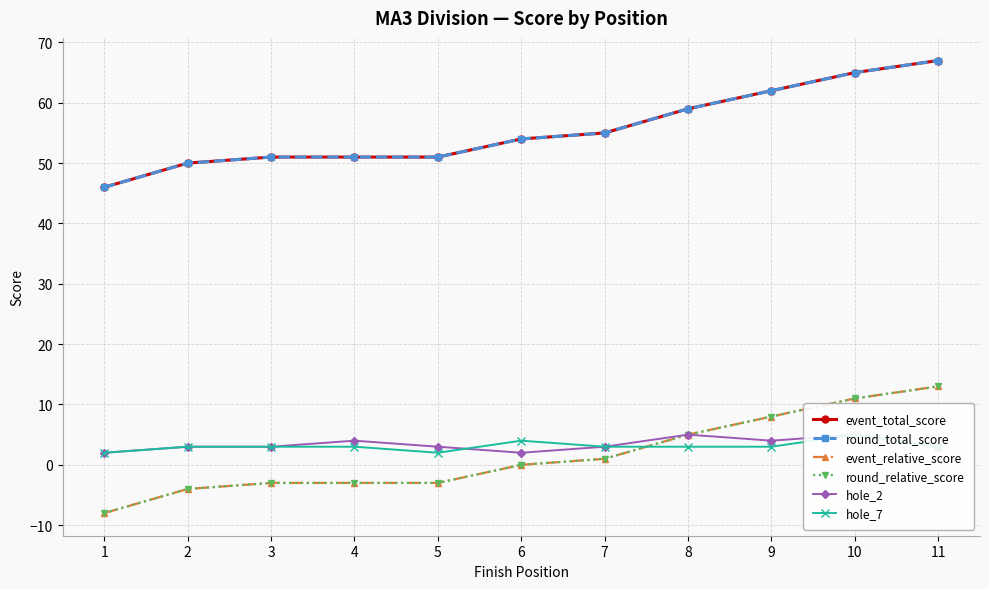

What is the smallest value displayed?

-8